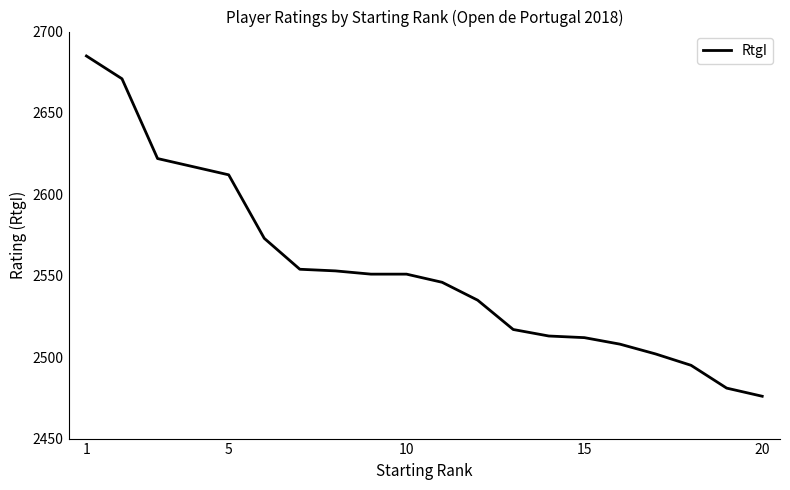

What is the smallest value displayed?

2476